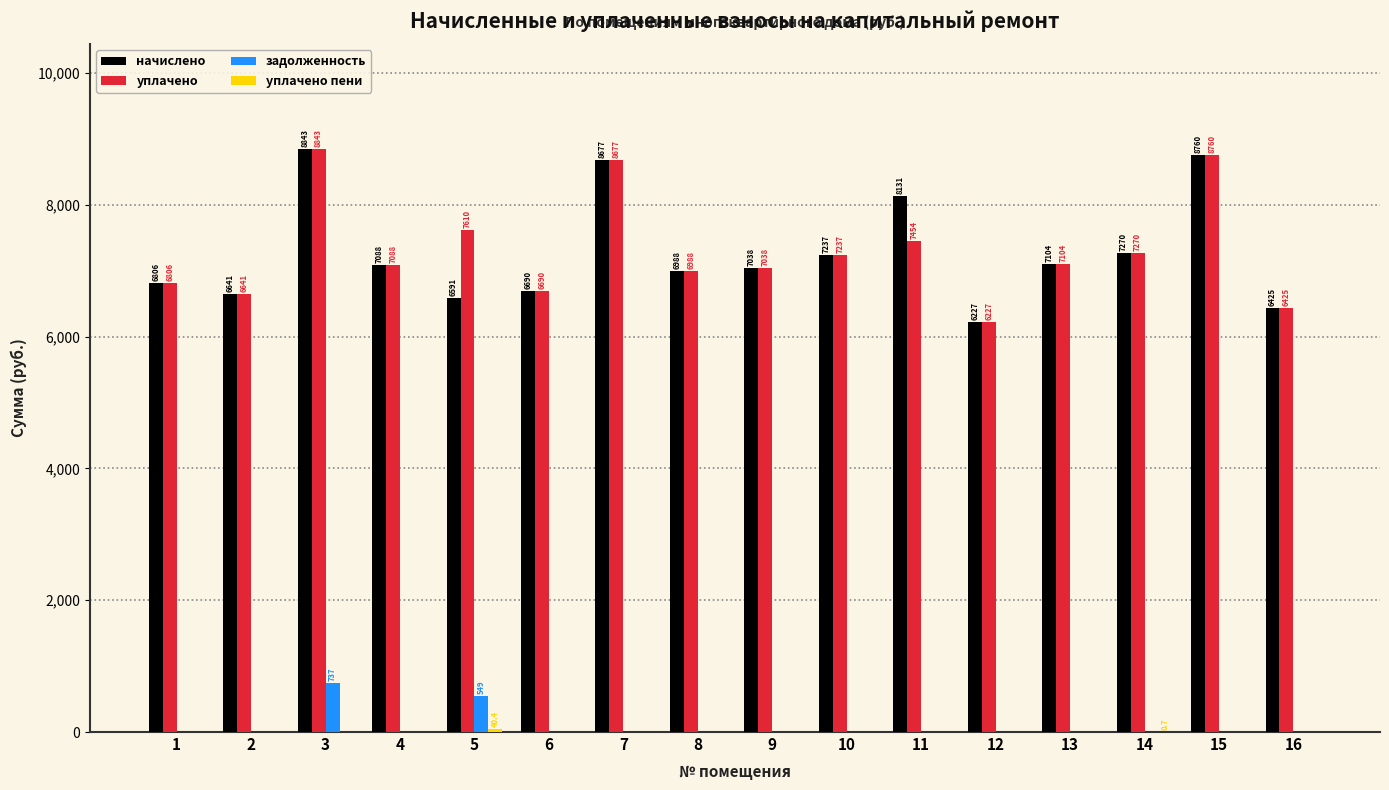

True or false: задолженность has a value of 0.0 at 6.

True